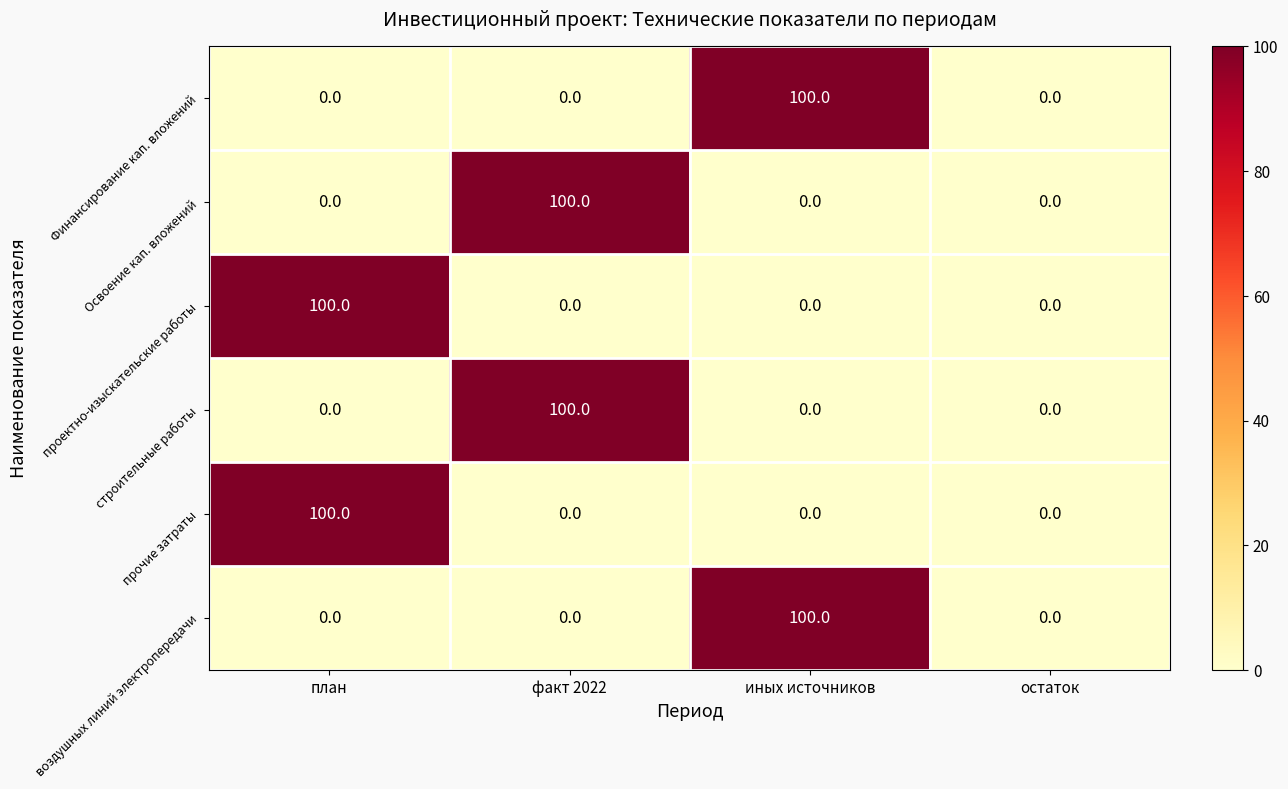

What value does the строительные работы series have at факт 2022, to the nearest 10?

100